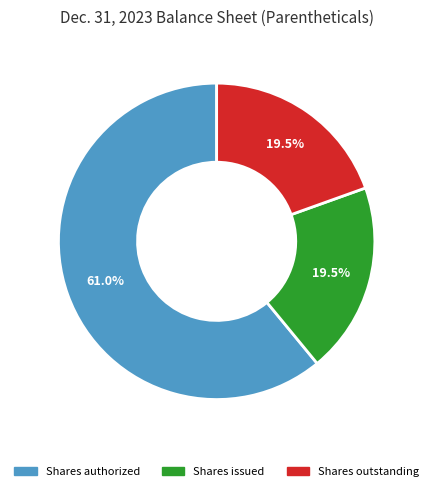

Is there a majority slice in this chart?

Yes